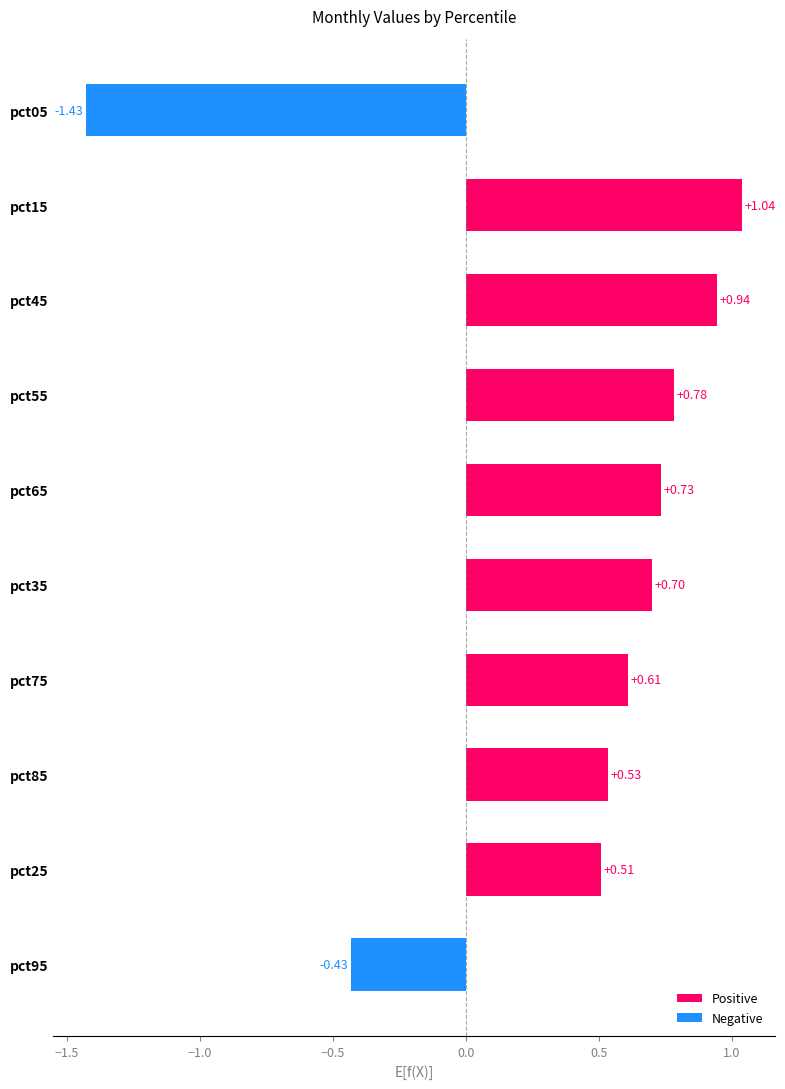

What is the difference between the maximum and second lowest values?

1.5